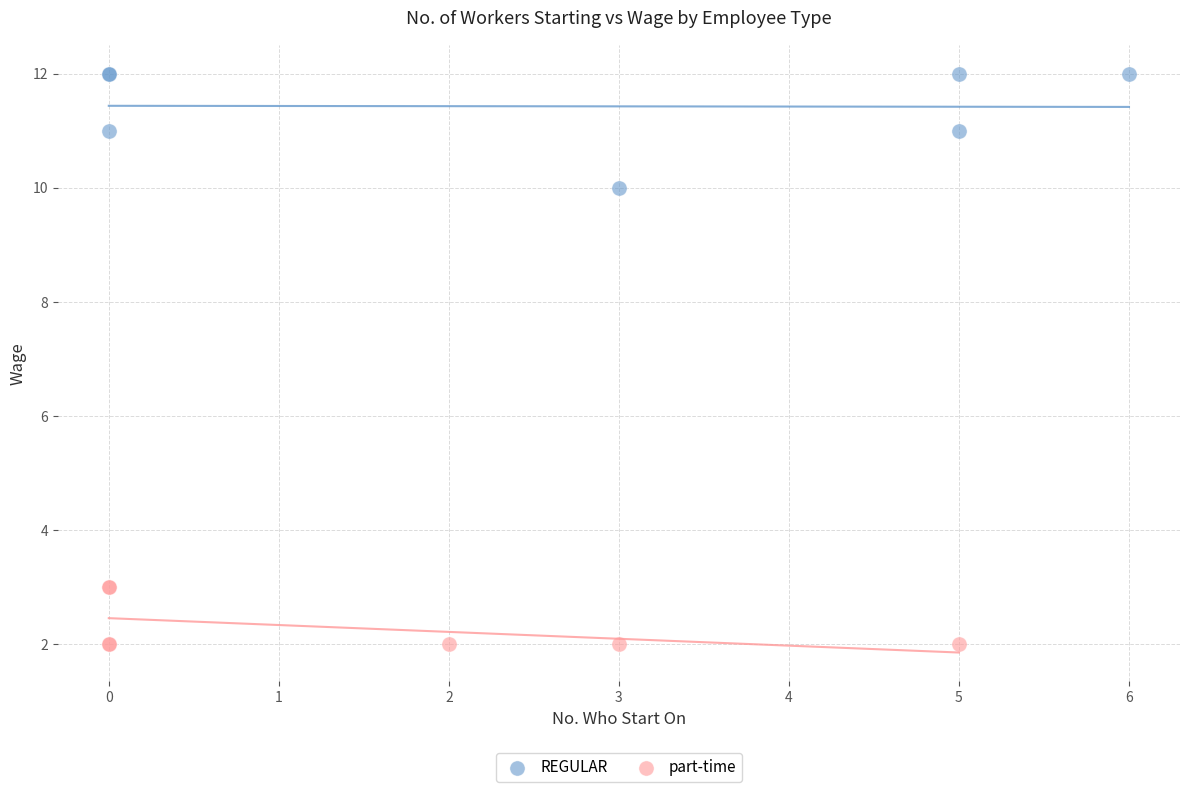

Which series contains the lowest Y value?

part-time